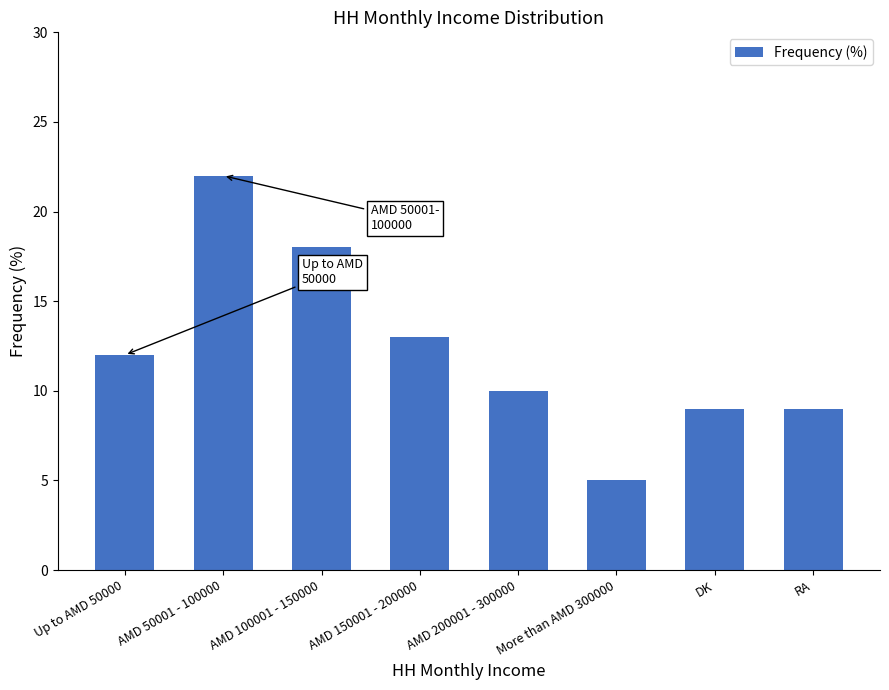

What is the difference between the second highest and minimum values?

13